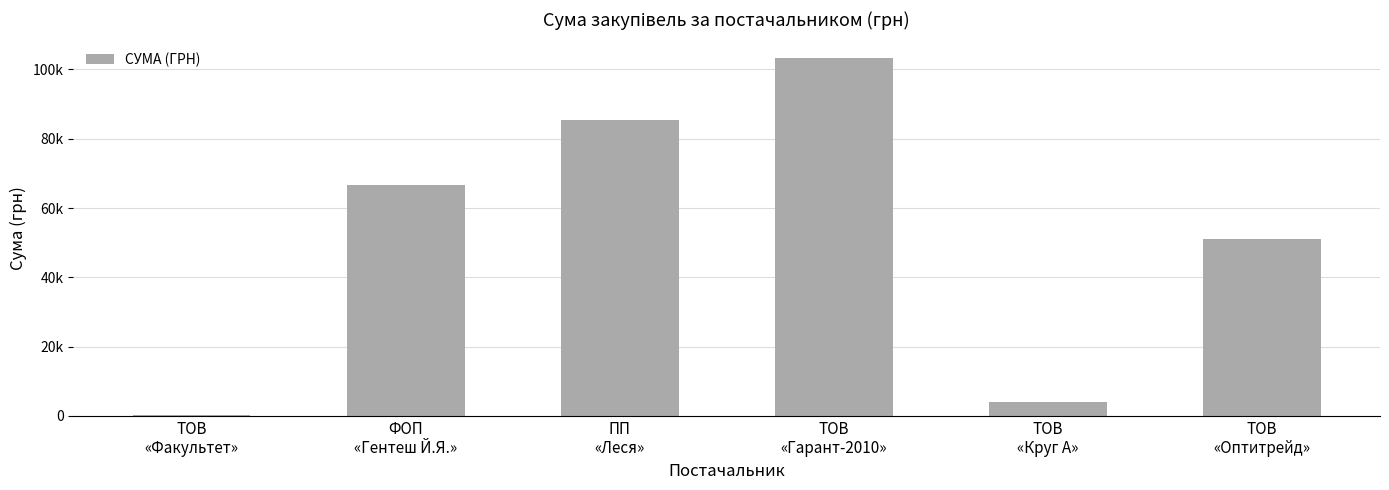

The value at ФОП
«Гентеш Й.Я.» is 66560.6. True or false?

True